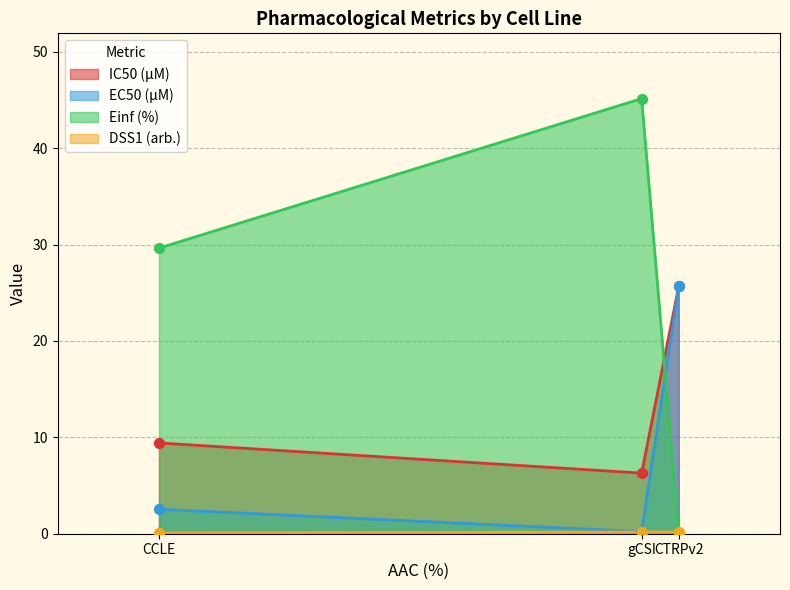

At how many categories does at least one series exceed 42?

1